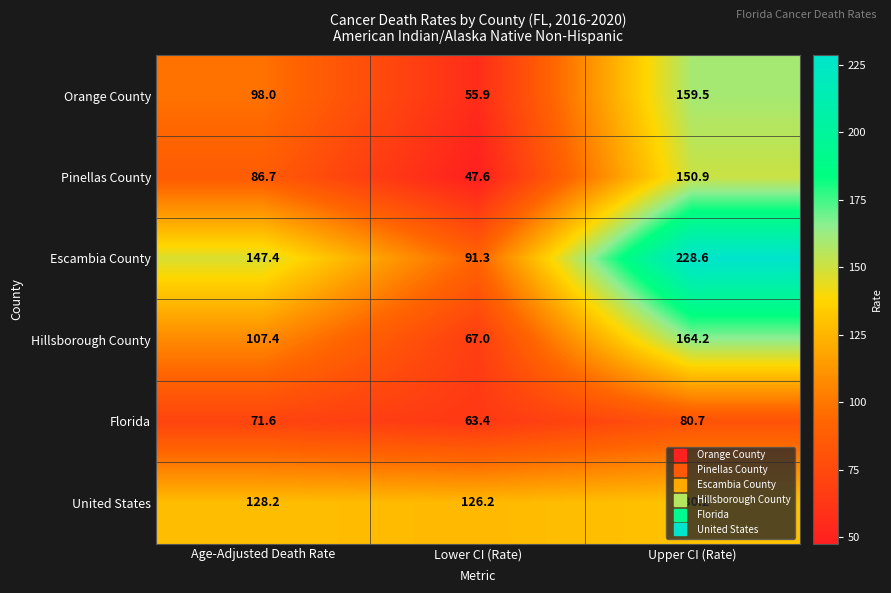

What is the difference between the highest and lowest values at Upper CI (Rate)?

147.9